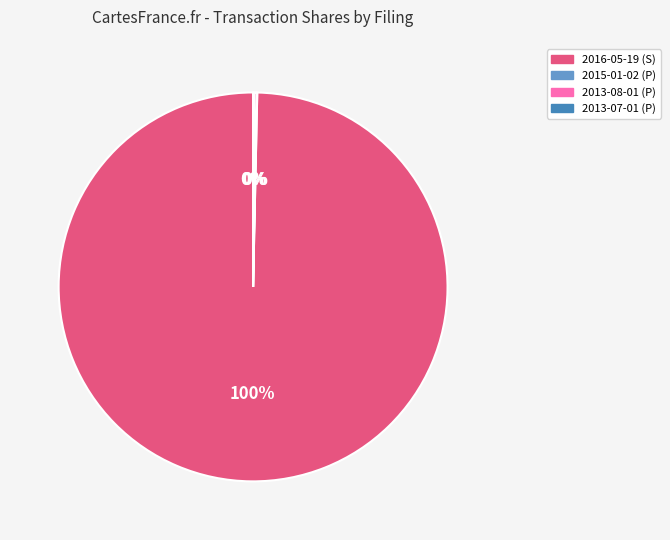

Does any single category account for the majority?

Yes